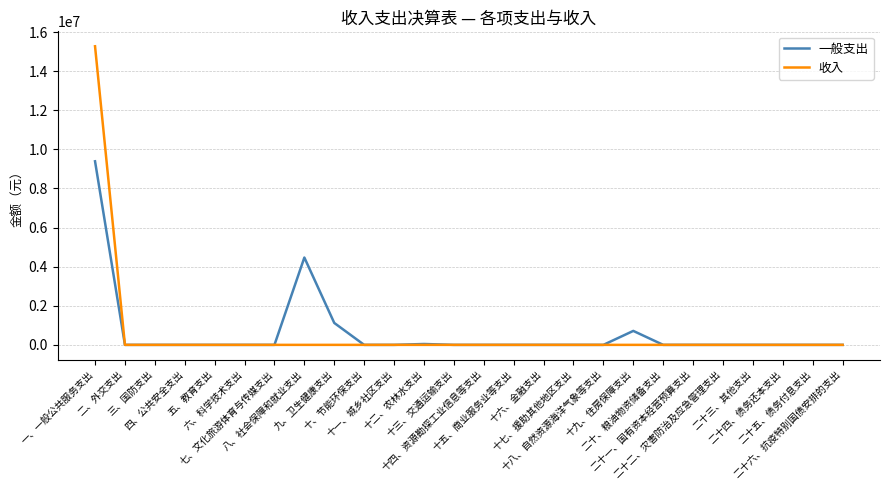

What is the highest value of the 收入 series?

15272965.2